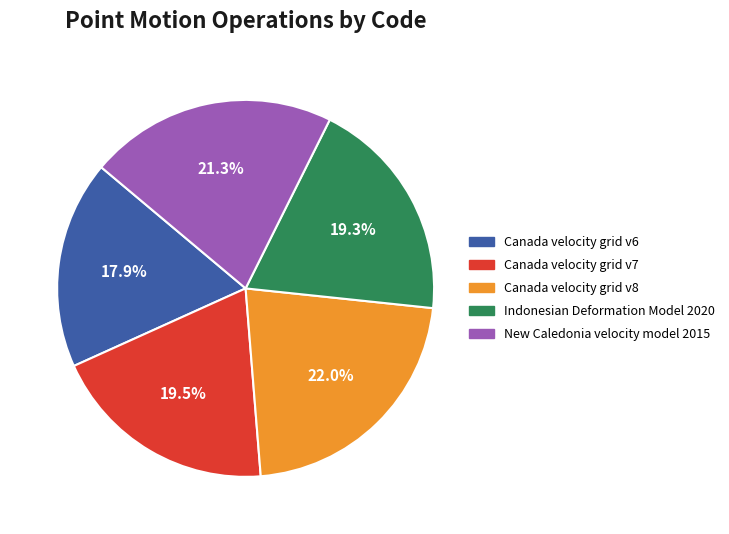

The Canada velocity grid v8 slice represents 13% of the pie. True or false?

False